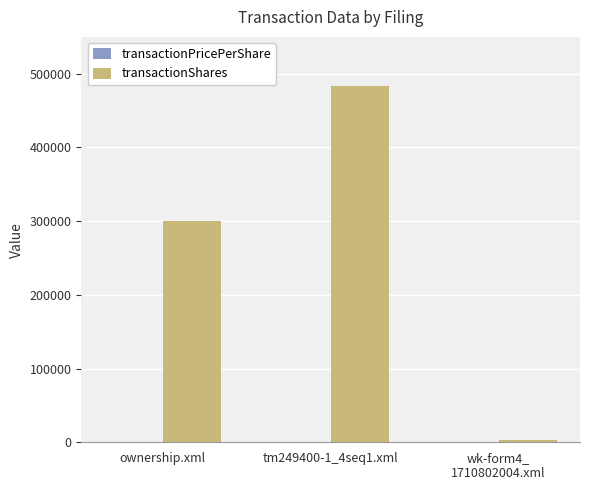

Which category has the highest value in the transactionShares series?

tm249400-1_4seq1.xml